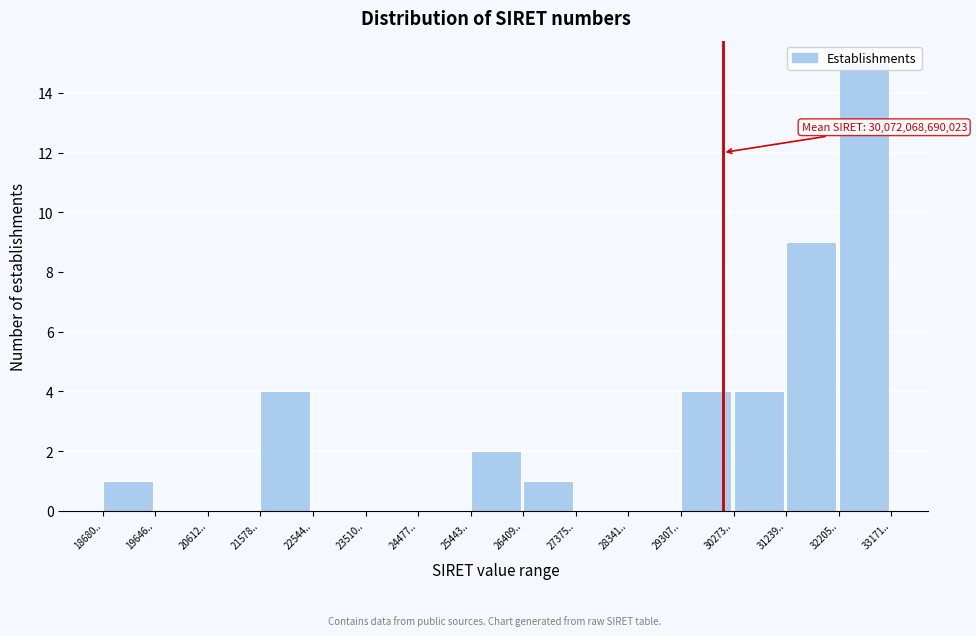

Which category has the highest value across all series?

32205..